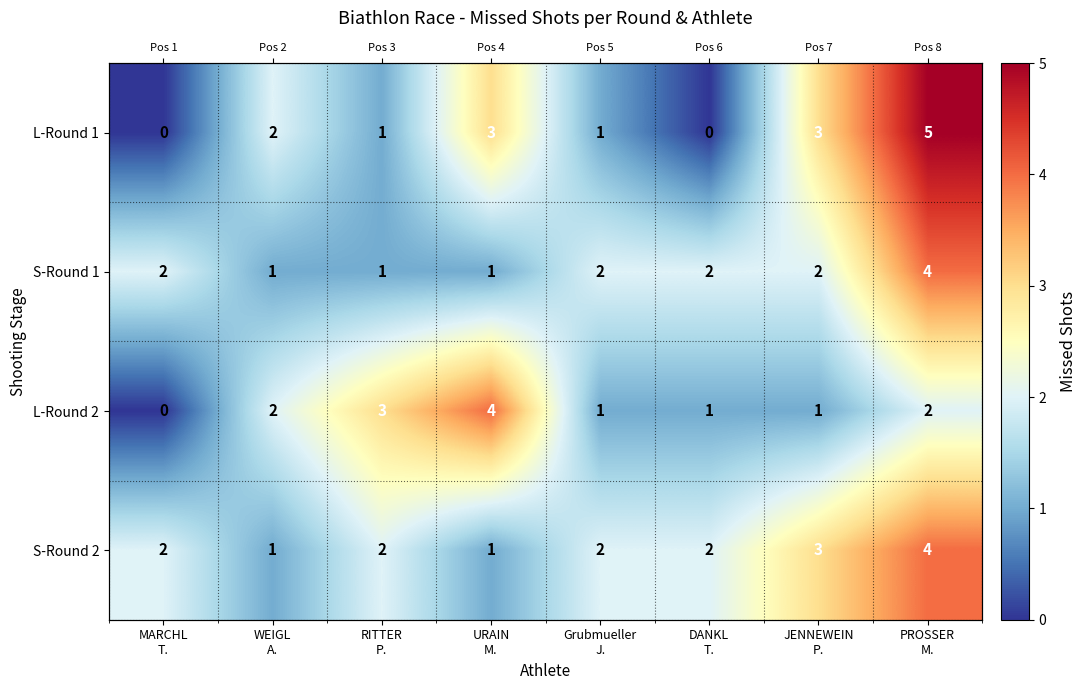

Is the value of L-Round 2 at DANKL T. greater than the value of S-Round 2 at DANKL T.?

No